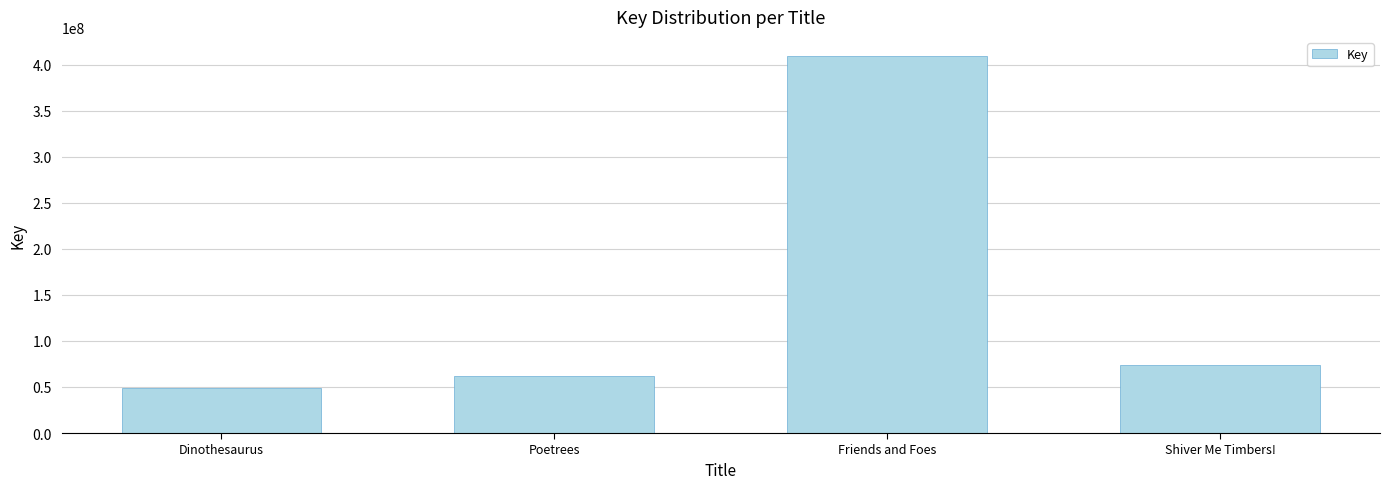

What is the maximum value shown in the chart?

409742364